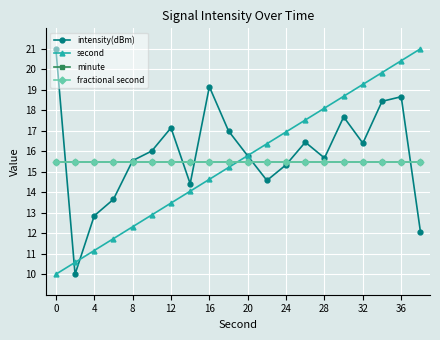

Which series ends up on top after the final intersection of intensity(dBm) and fractional second?

fractional second